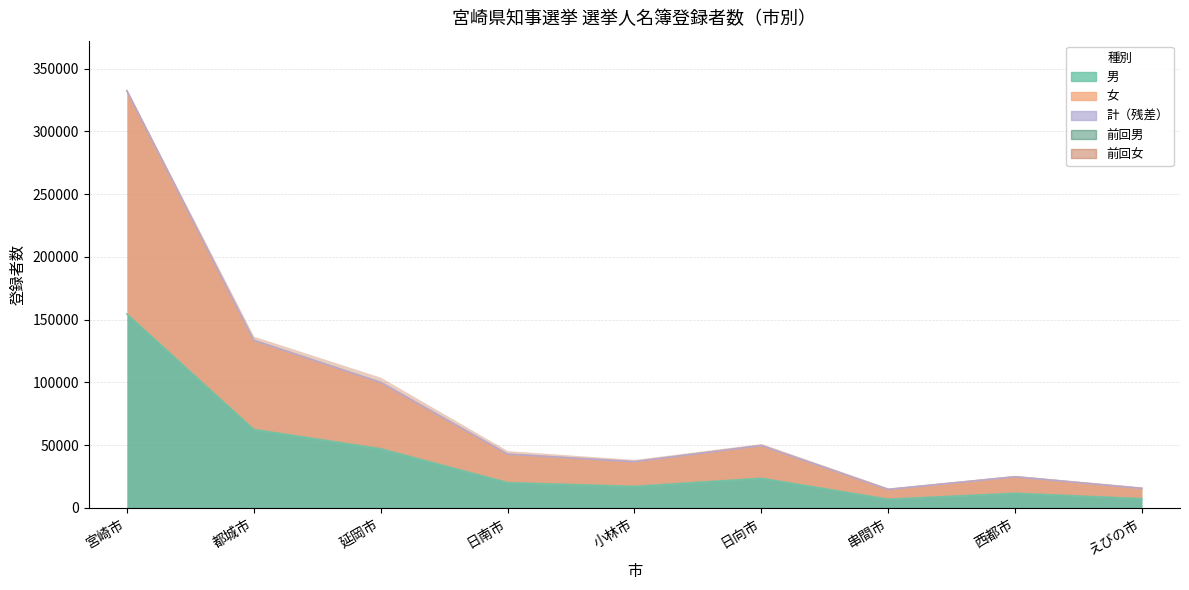

What is the difference between the maximum and minimum values in the 男 series?

147583